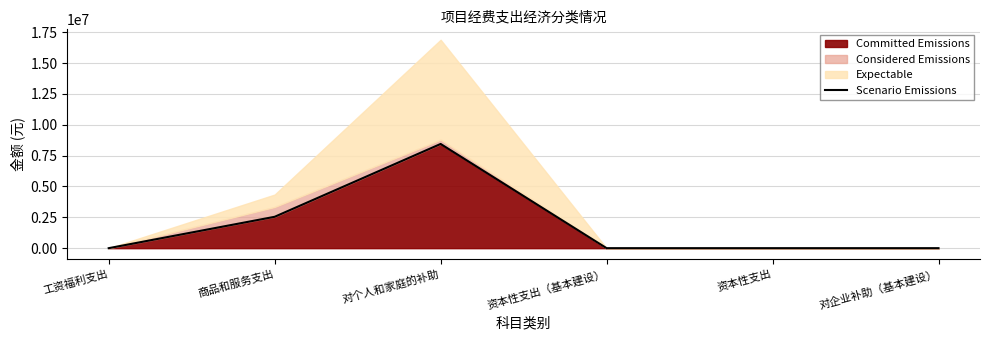

True or false: the data shows -2900573.7 at 资本性支出.

False